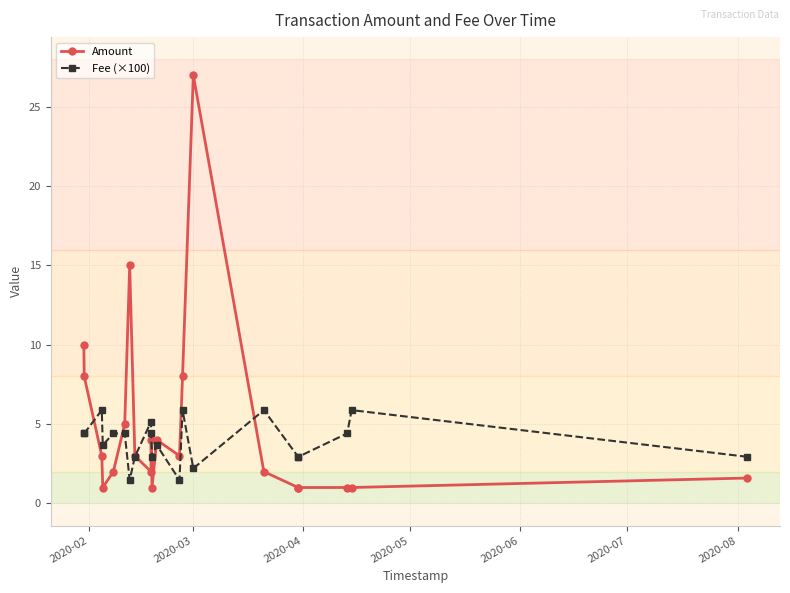

Reading left to right, list all the values displayed in this chart.

Amount: 10.0	8.0	3.0	1.0	2.0	5.0	15.0	3.0	2.0	4.0	1.0	4.0	3.0	8.0	27.0	2.0	1.0	1.0	1.0	1.0	1.6
Fee (×100): 4.4	4.4	5.9	3.7	4.4	4.4	1.5	2.9	5.1	4.4	2.9	3.7	1.5	5.9	2.2	5.9	2.9	2.9	4.4	5.9	2.9